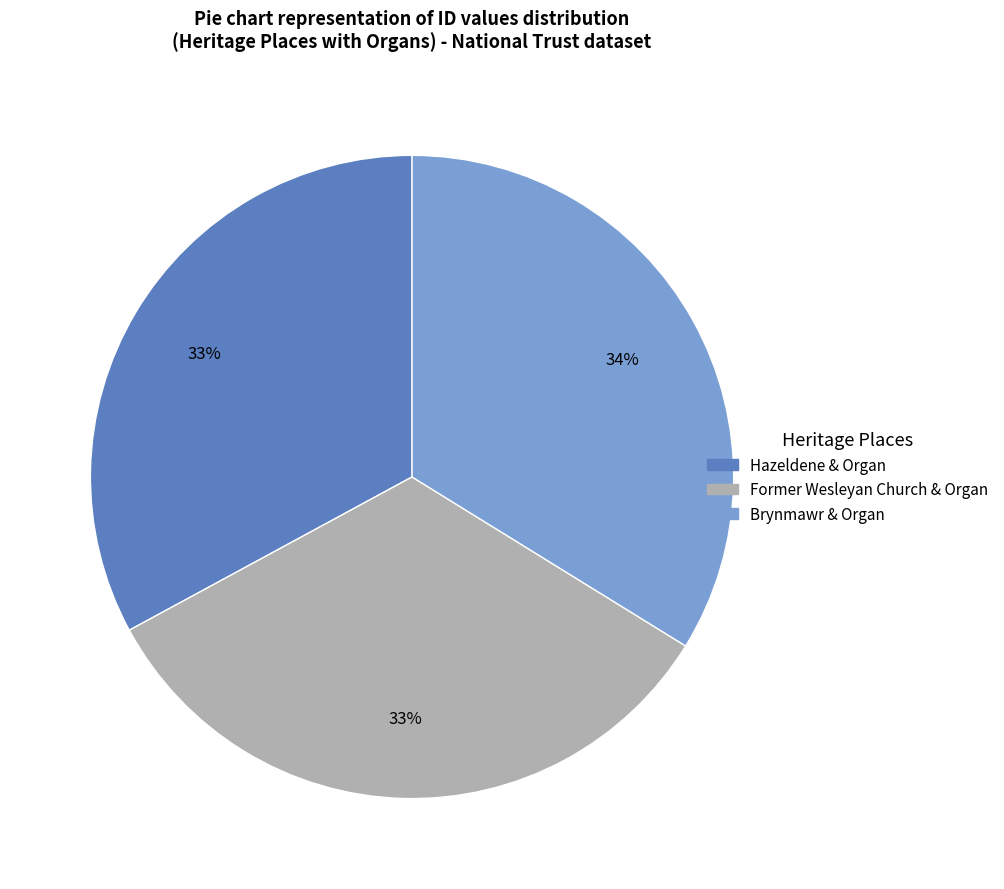

How many slices are in this pie chart?

3